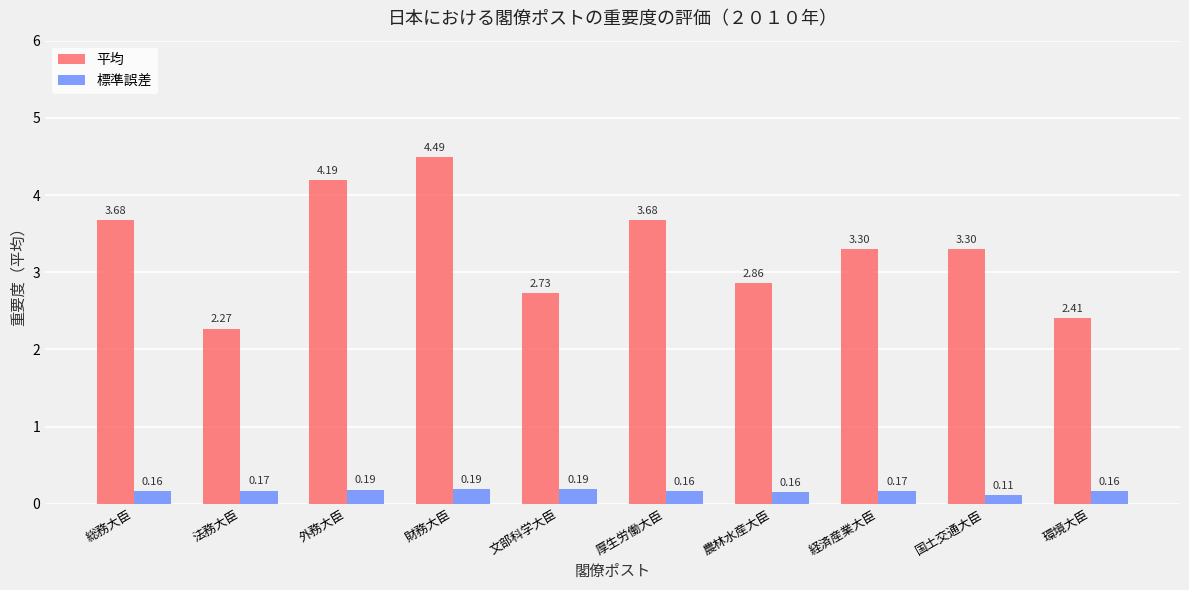

What is the sum of all 平均 values?

32.9